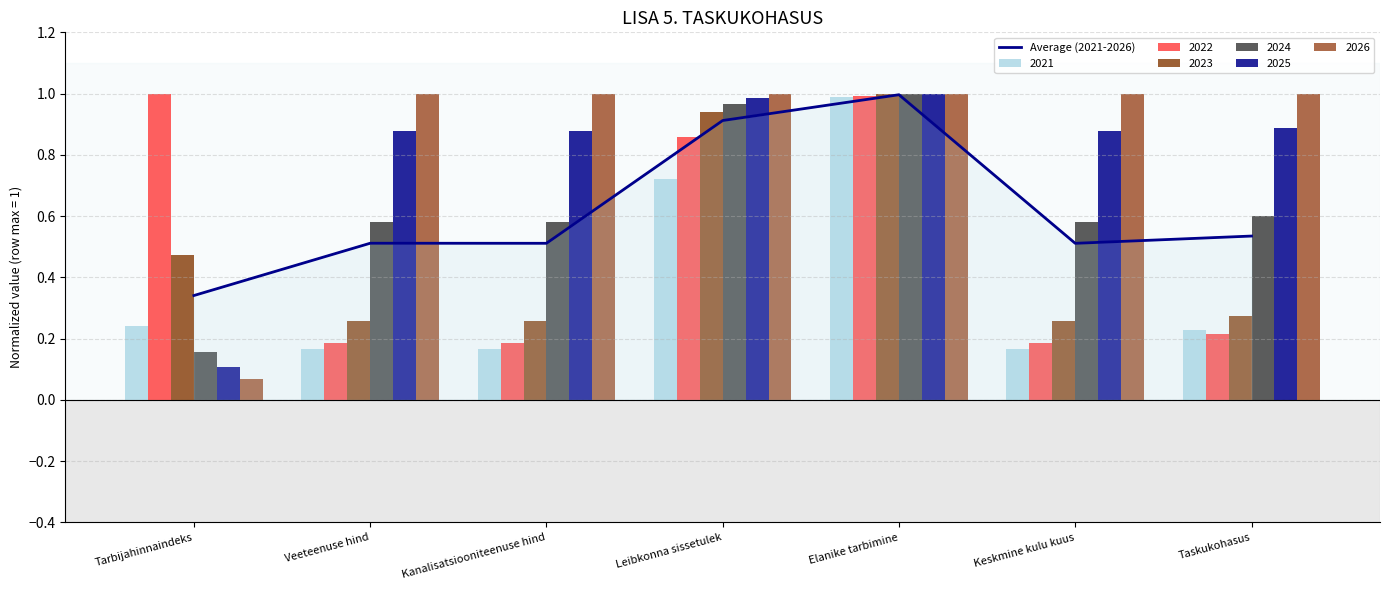

True or false: the data shows 0.5 at Taskukohasus.

True